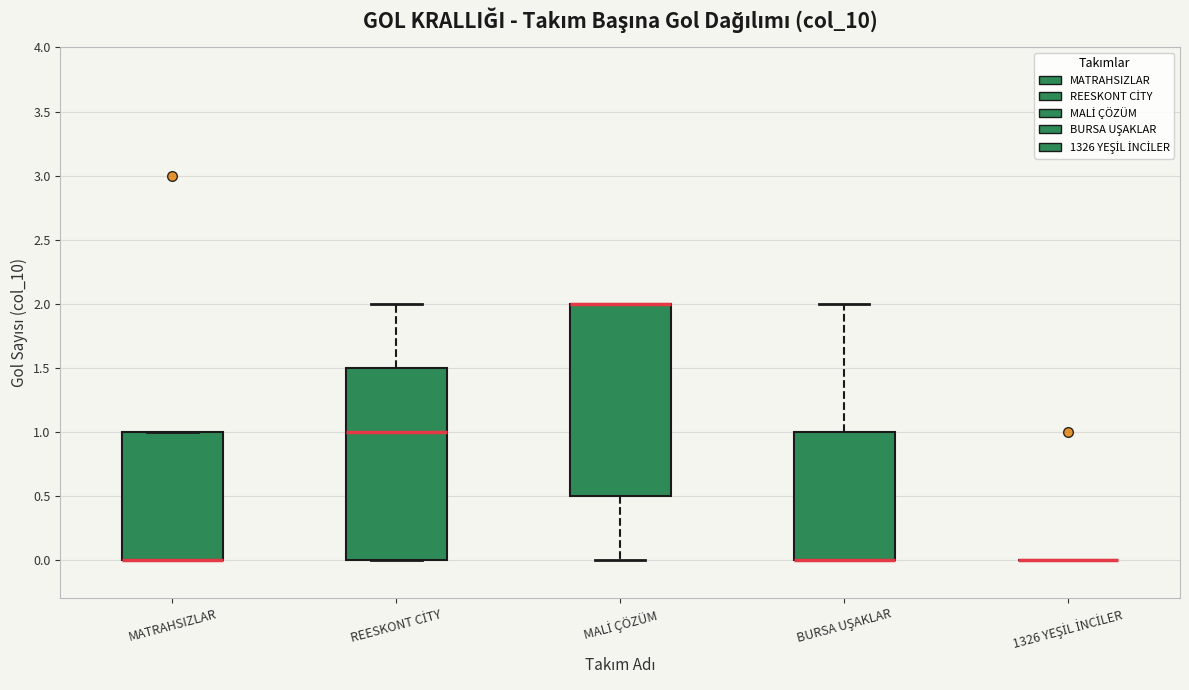

Reading left to right, transcribe this box plot: for each box, give where its median line is, the range the box spans, and where its two whiskers end, as read against the y-axis. The values are not printed on the chart, so give them approximately, as read against the axis.

MATRAHSIZLAR: median 0.0 (drawn on the box's lower edge), box 0.0 to 1.0, whiskers 0.0 to 1.0
REESKONT CİTY: median 1.0, box 0.0 to 1.5, whiskers 0.0 to 2.0
MALİ ÇÖZÜM: median 2.0 (drawn on the box's upper edge), box 0.5 to 2.0, whiskers 0.0 to 2.0
BURSA UŞAKLAR: median 0.0 (drawn on the box's lower edge), box 0.0 to 1.0, whiskers 0.0 to 2.0
1326 YEŞİL İNCİLER: box collapsed to a line at 0.0, whiskers 0.0 to 0.0